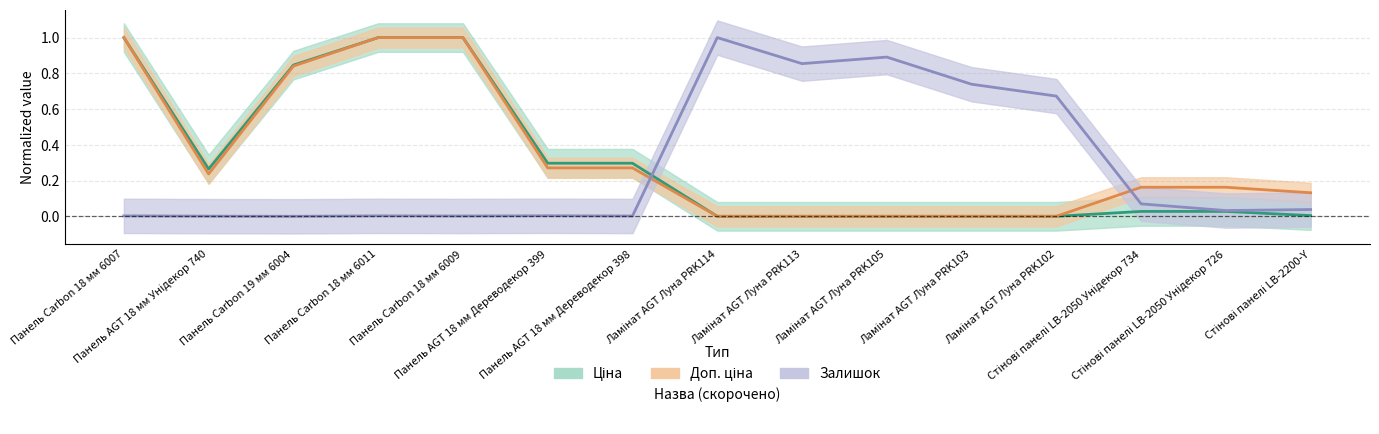

What is the sum of all Доп. ціна values?

5.1